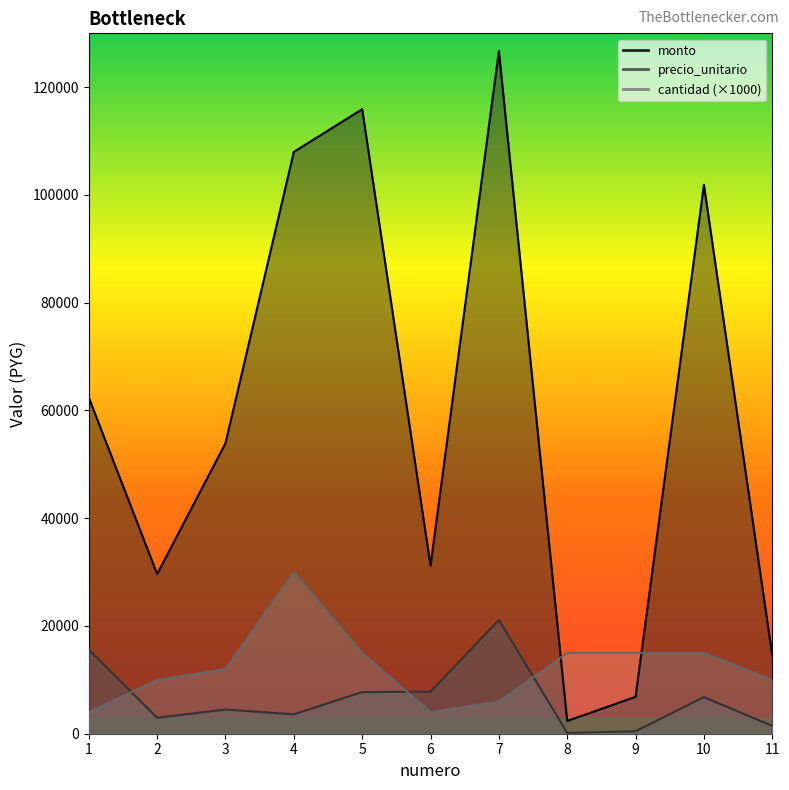

How many categories are shown in the chart?

11